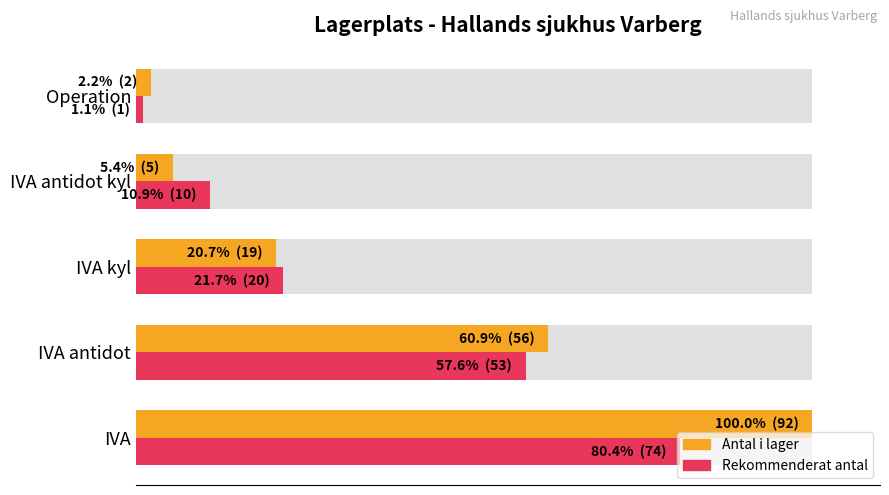

Between 0 and 20, which series saw the biggest shift?

Antal i lager